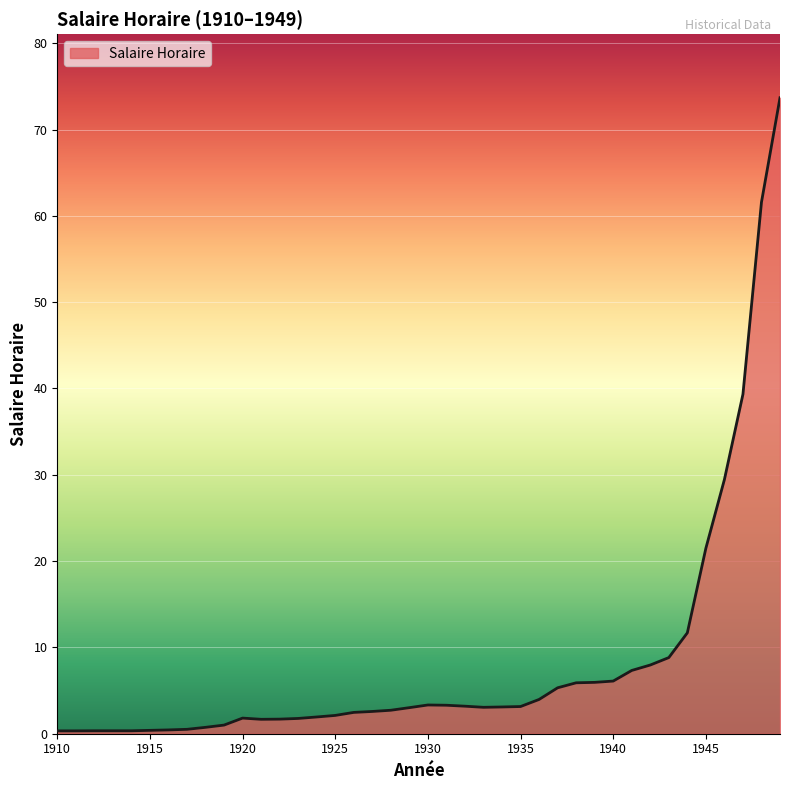

How many lines are shown in the chart?

1